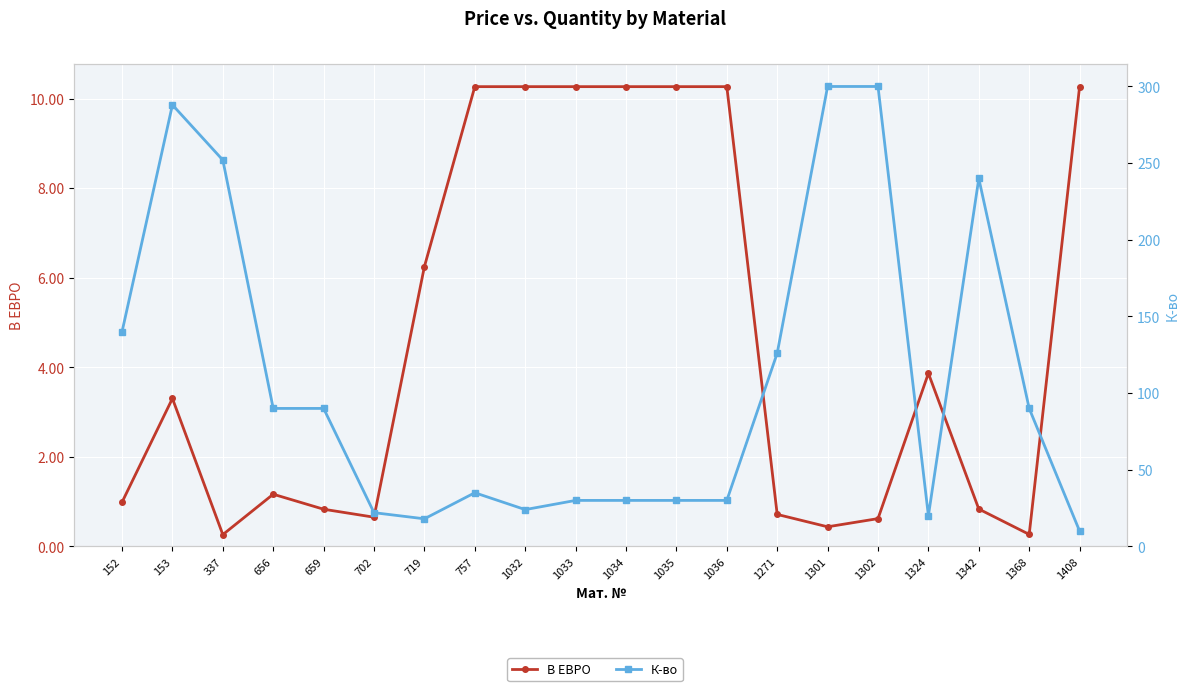

What is the average value of the К-во series?

108.2